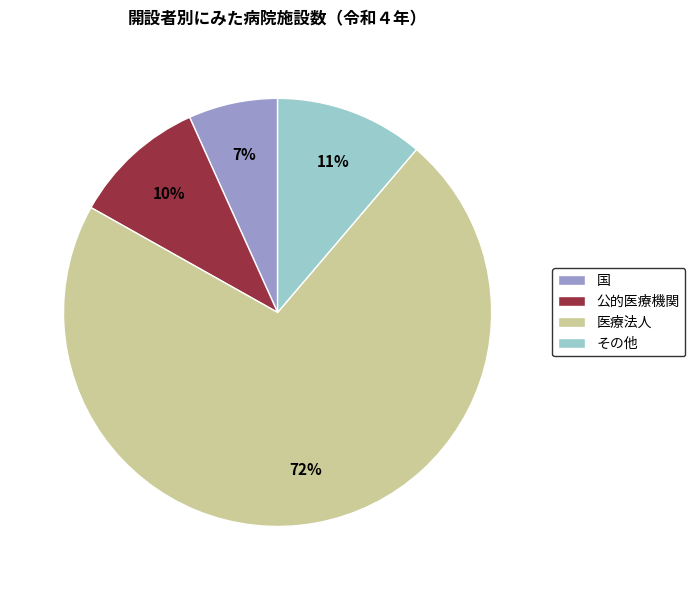

Does その他 account for over 50% of the chart?

No